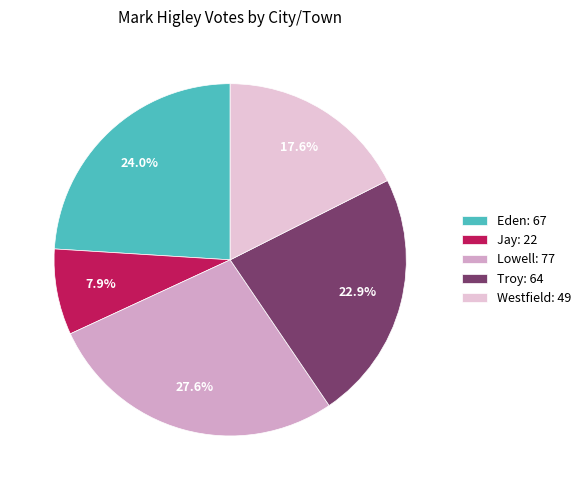

Which category has the smallest portion of the pie?

Jay